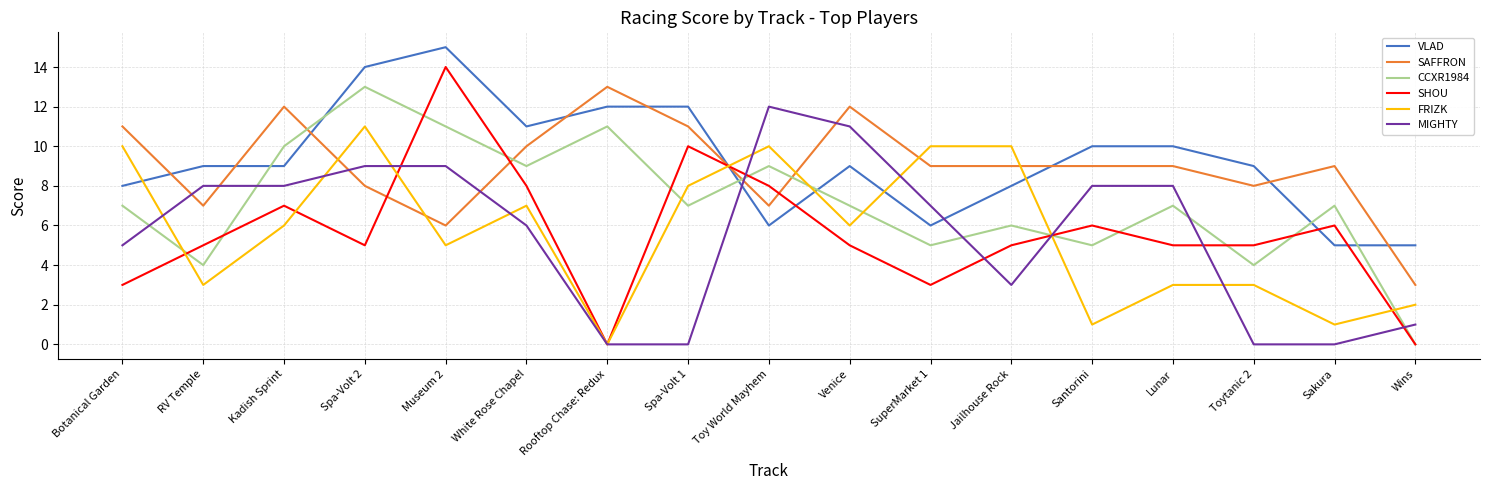

Between which two adjacent categories do CCXR1984 and VLAD first intersect?

RV Temple and Kadish Sprint